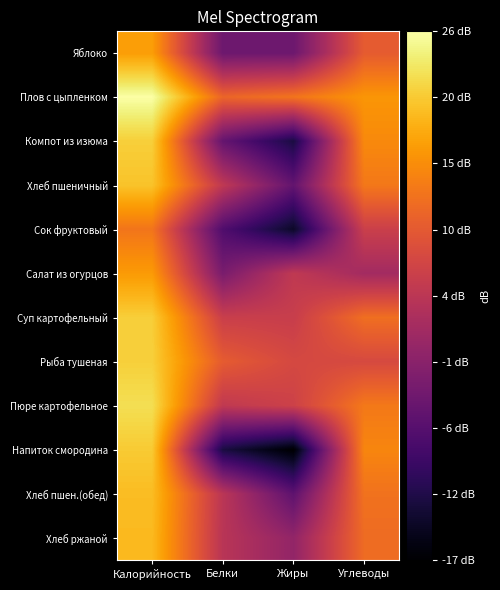

What is the difference between the highest and lowest values at Углеводы?

14.1